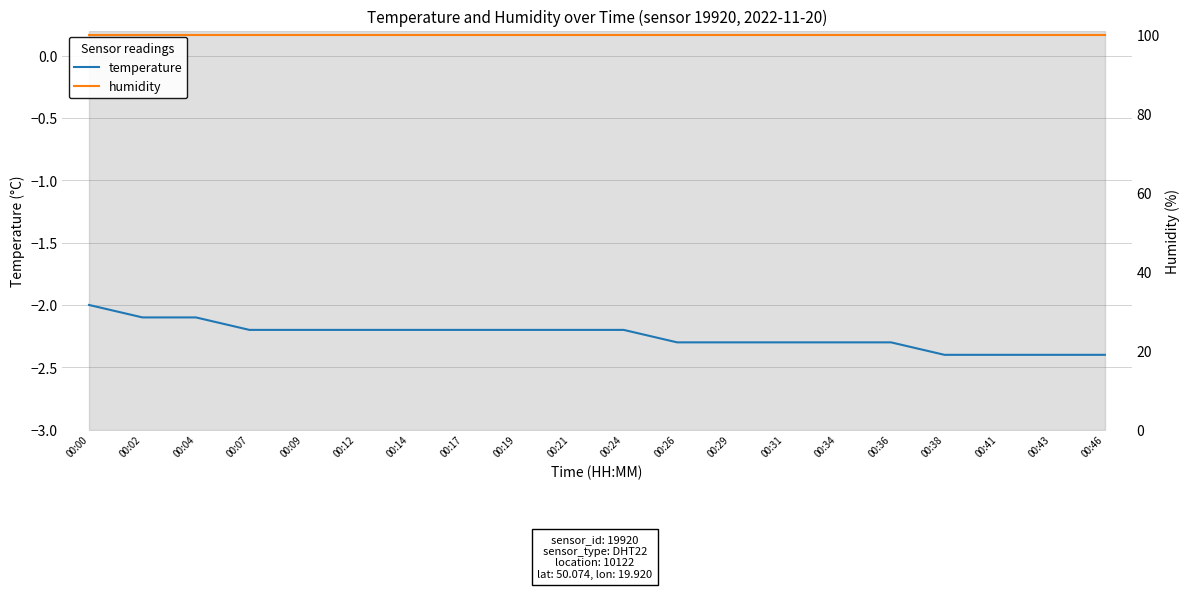

Rank the series at 00:46 from highest to lowest value.

humidity, temperature